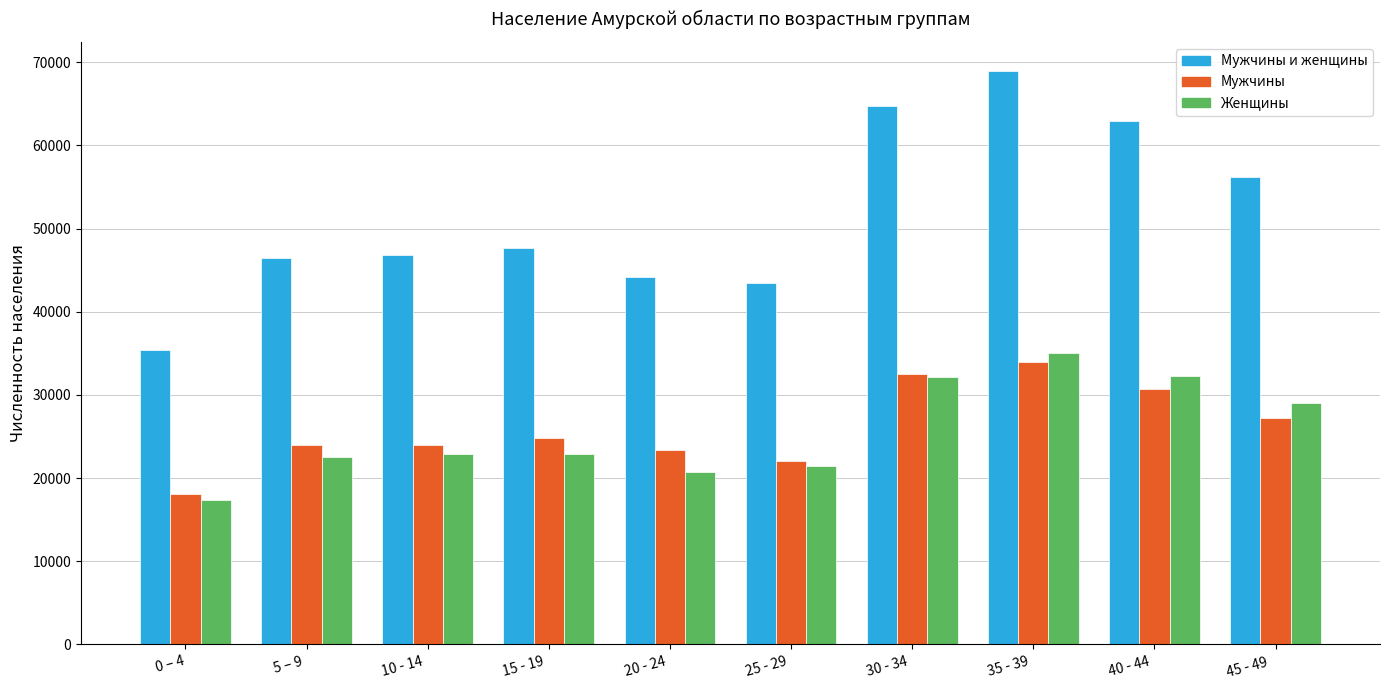

What is the label of the 9th bar from the right?

5 – 9 